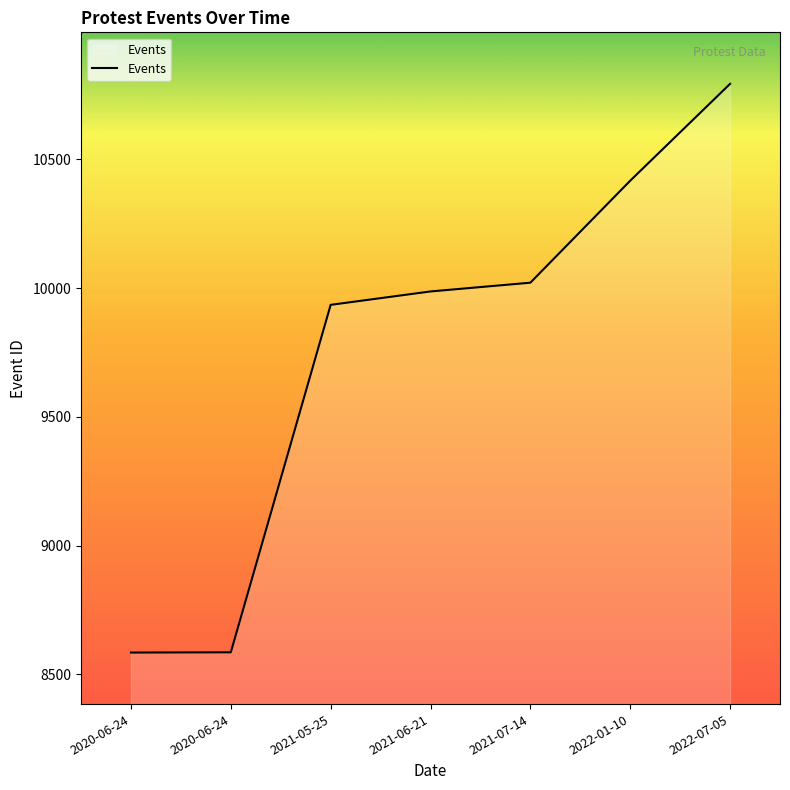

Count the number of data series in this chart.

1